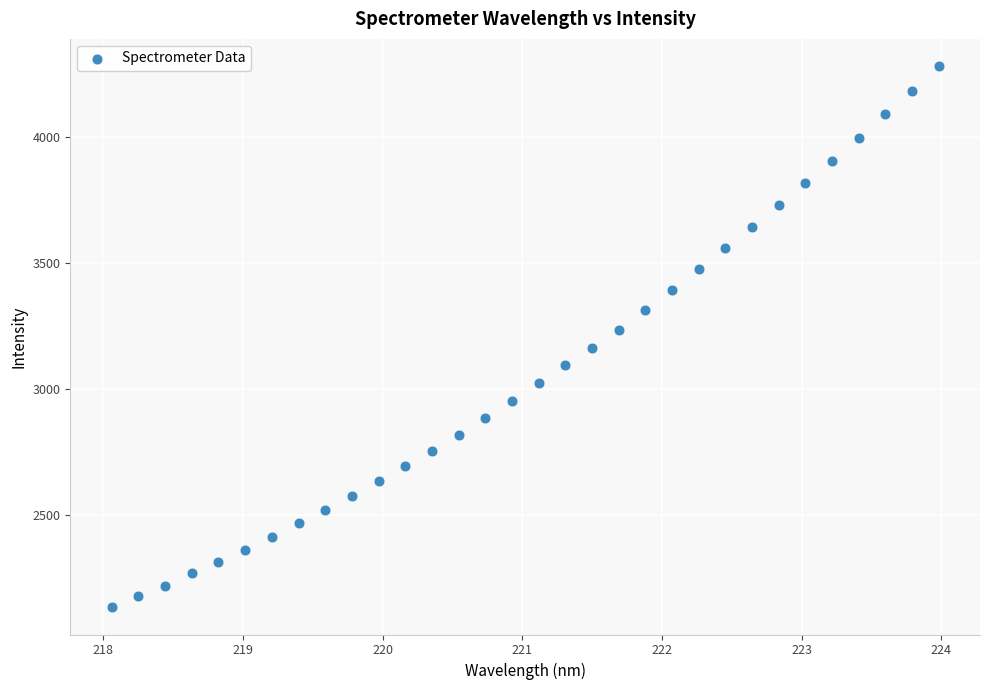

What is the range of Y values (max minus min)?

2148.3